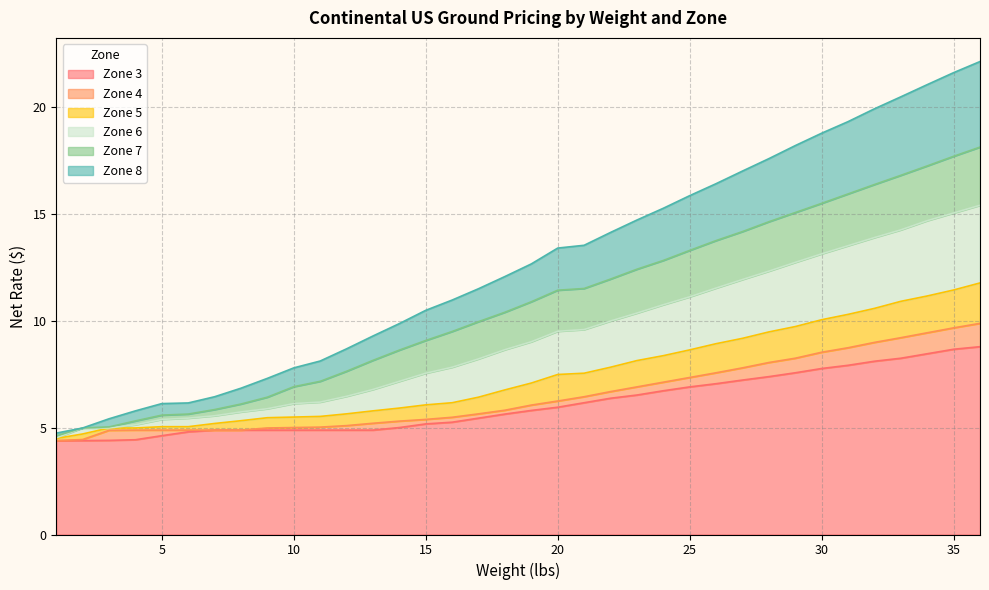

The value of Zone 7 at 22 is 3.9. True or false?

False